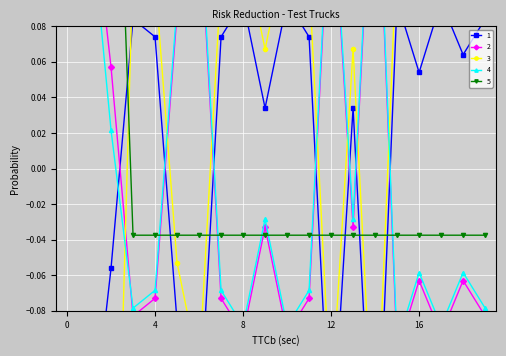

How many series are shown in this chart?

5